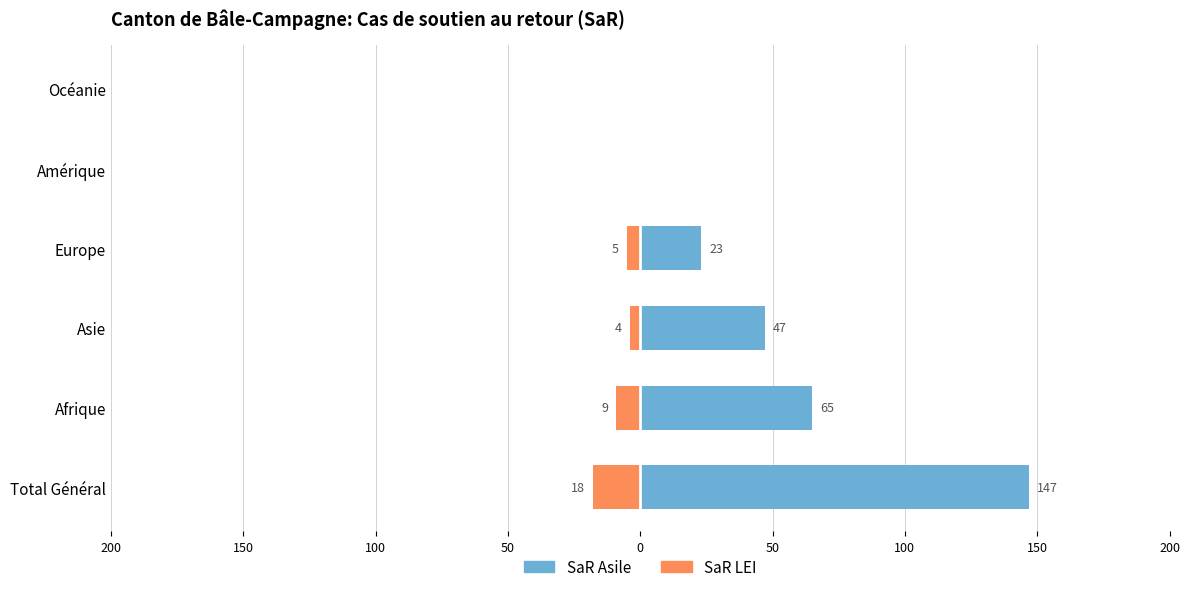

Reading right to left, what are all the values shown in this chart?

SaR Asile: 0	0	23	47	65	147
SaR LEI: 0	0	-5	-4	-9	-18